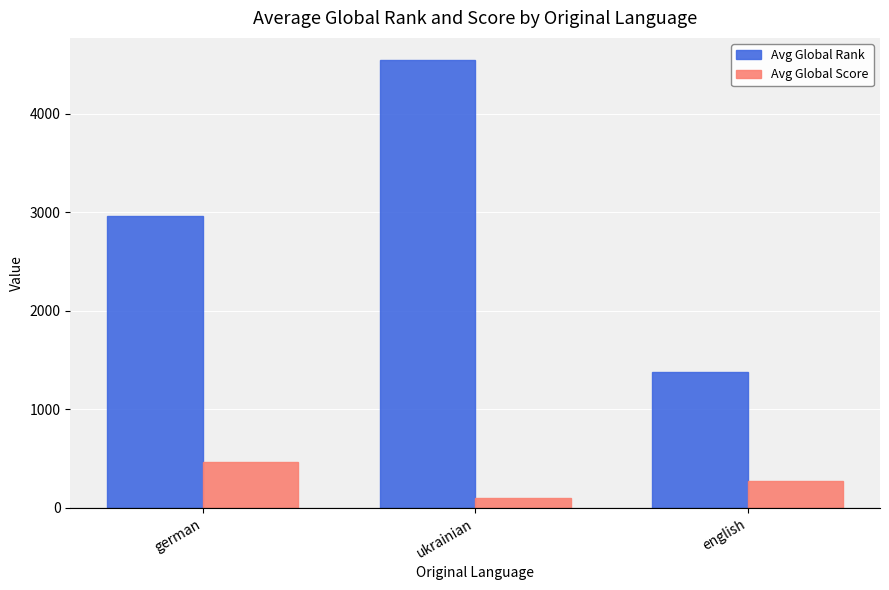

Is the value of Avg Global Score at english greater than the value of Avg Global Rank at ukrainian?

No